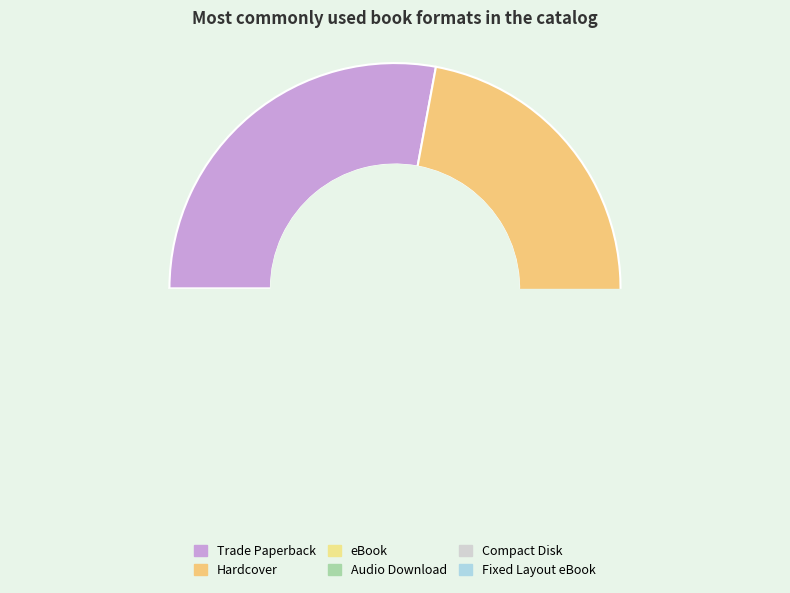

To the nearest percent, what is the average slice percentage?

17%